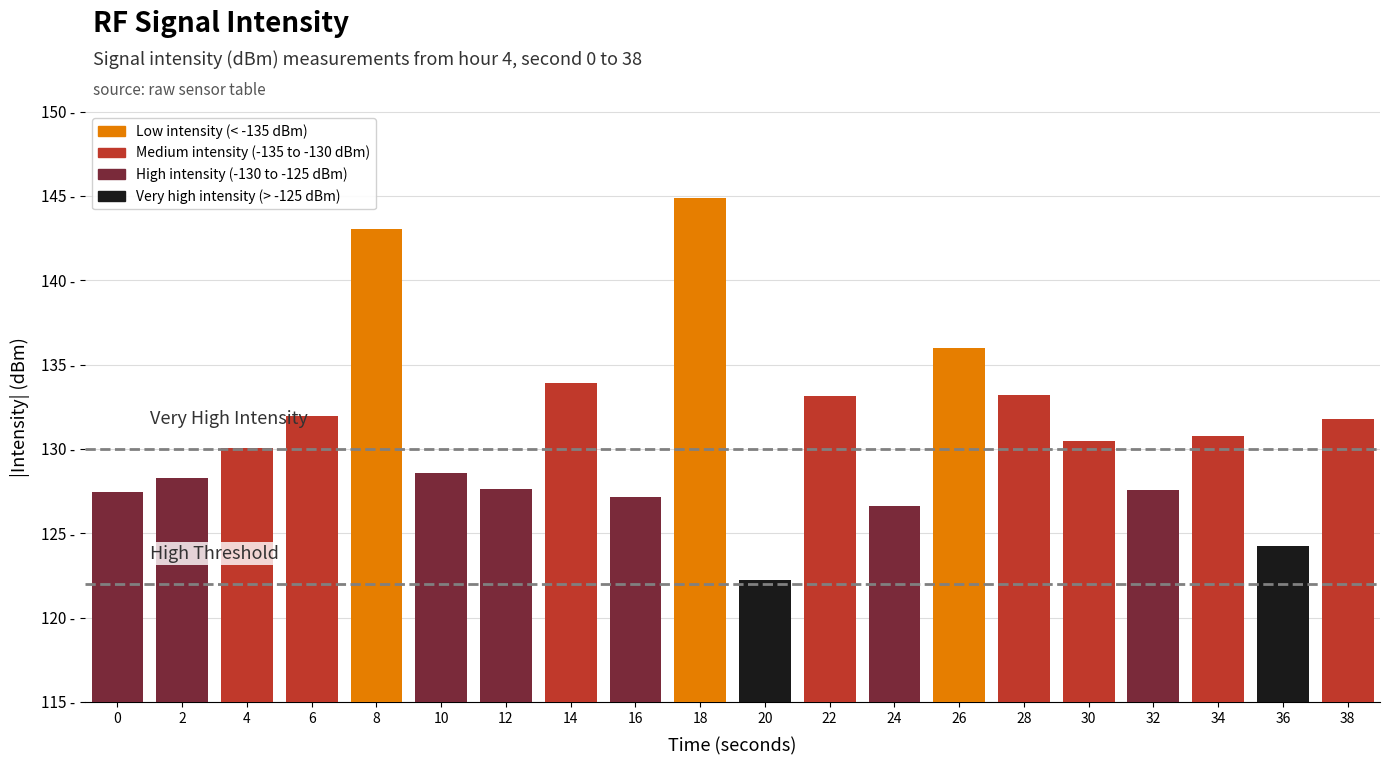

Reading left to right, transcribe all the data shown in this chart.

0=127.5	2=128.3	4=130.0	6=132.0	8=143.0	10=128.5	12=127.6	14=133.9	16=127.2	18=144.9	20=122.2	22=133.1	24=126.6	26=136.0	28=133.2	30=130.5	32=127.5	34=130.8	36=124.3	38=131.8